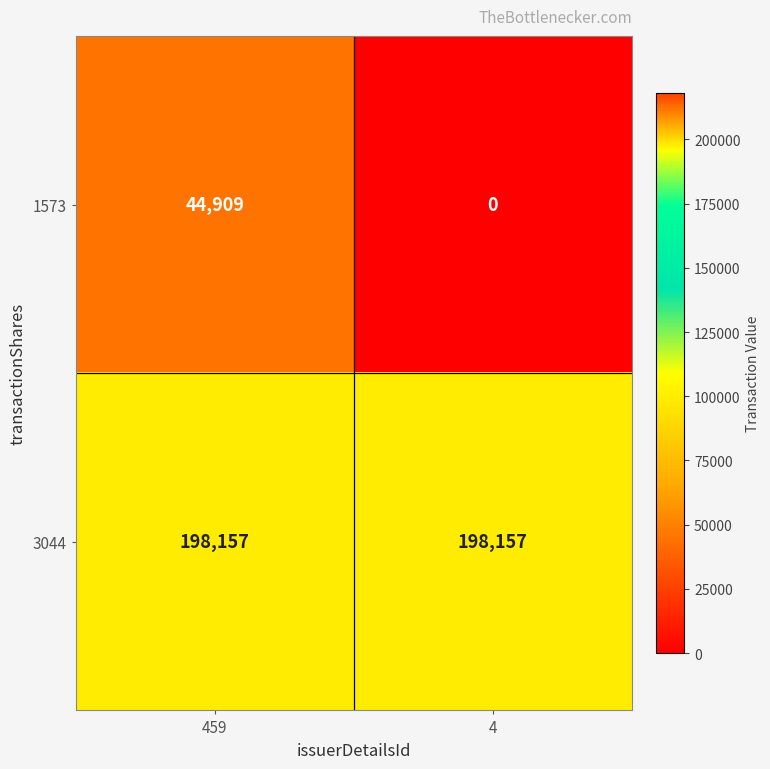

At how many categories does at least one series exceed 90437?

2